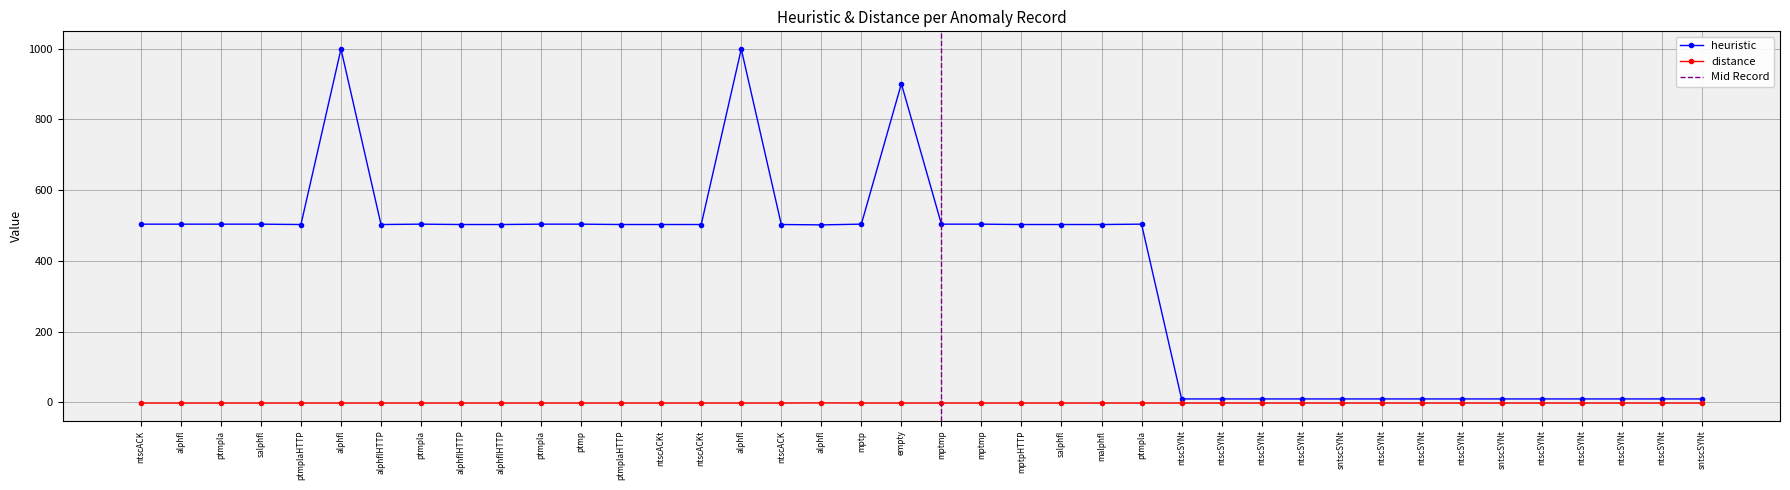

Rank the categories by heuristic value from lowest to highest.

ntscSYNt, ntscSYNt, ntscSYNt, ntscSYNt, sntscSYNt, ntscSYNt, ntscSYNt, ntscSYNt, sntscSYNt, ntscSYNt, ntscSYNt, ntscSYNt, ntscSYNt, sntscSYNt, alphfl, ptmplaHTTP, alphflHTTP, alphflHTTP, alphflHTTP, ptmplaHTTP, ntscACKt, ntscACKt, ntscACK, mptpHTTP, salphfl, malphfl, ntscACK, alphfl, ptmpla, salphfl, ptmpla, ptmpla, ptmp, mptp, mptmp, mptmp, ptmpla, empty, alphfl, alphfl